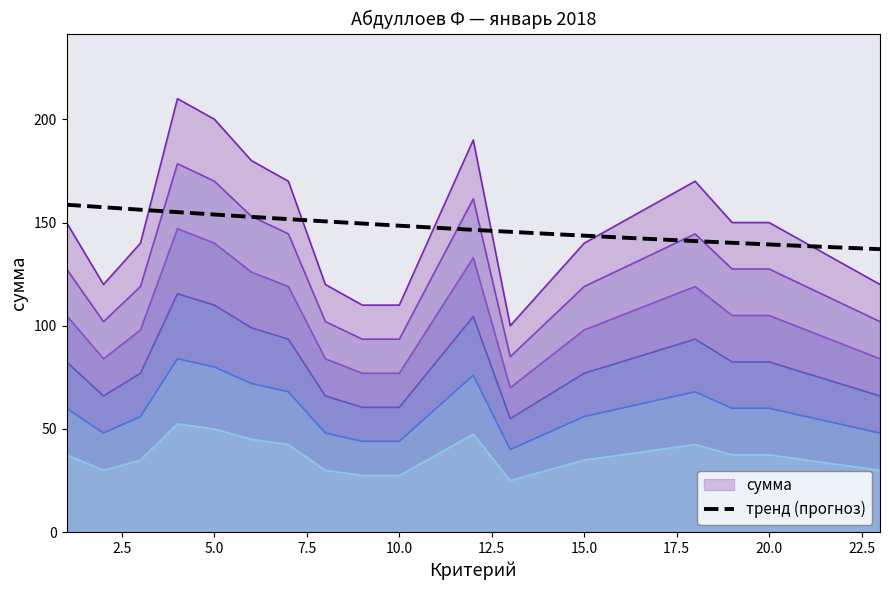

Is it true that the value at 09 is 110?

True